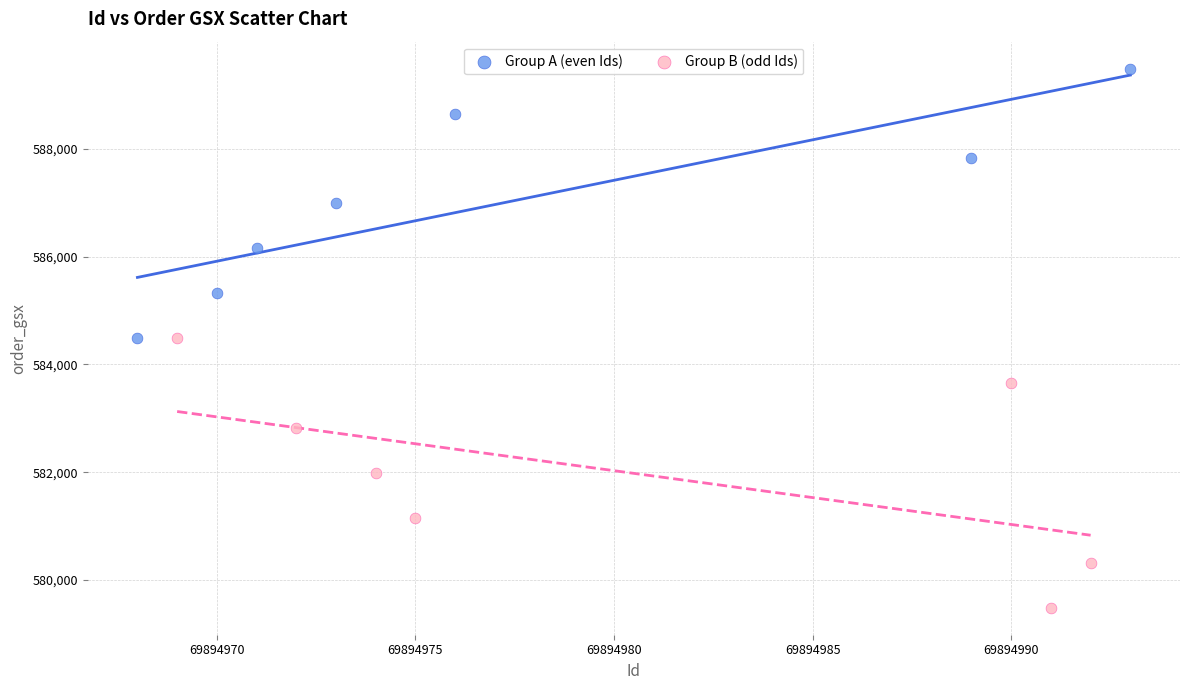

Which series reaches the maximum Y coordinate?

Group A (even Ids)